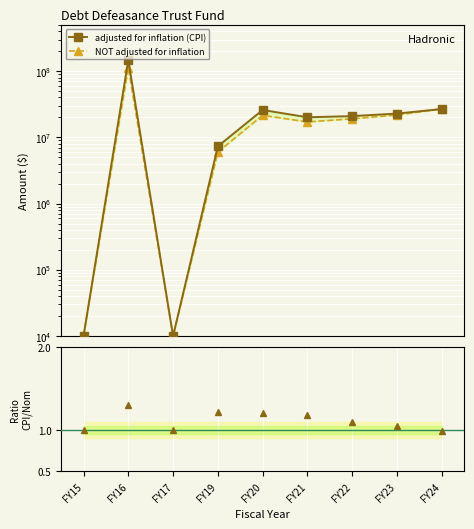

What is the difference between the NOT adjusted for inflation values at FY23 and FY16?

91477124.0